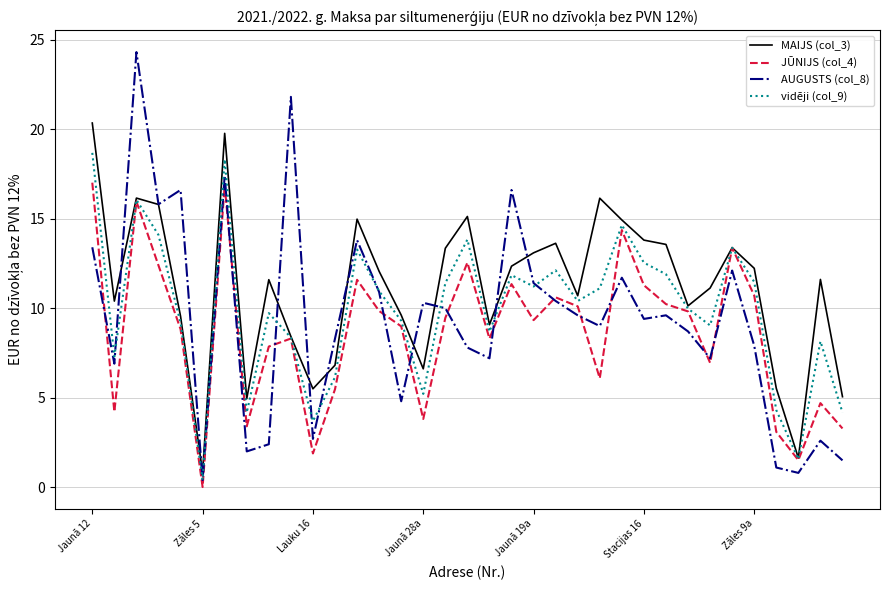

True or false: AUGUSTS (col_8) and vidēji (col_9) intersect in this chart.

True